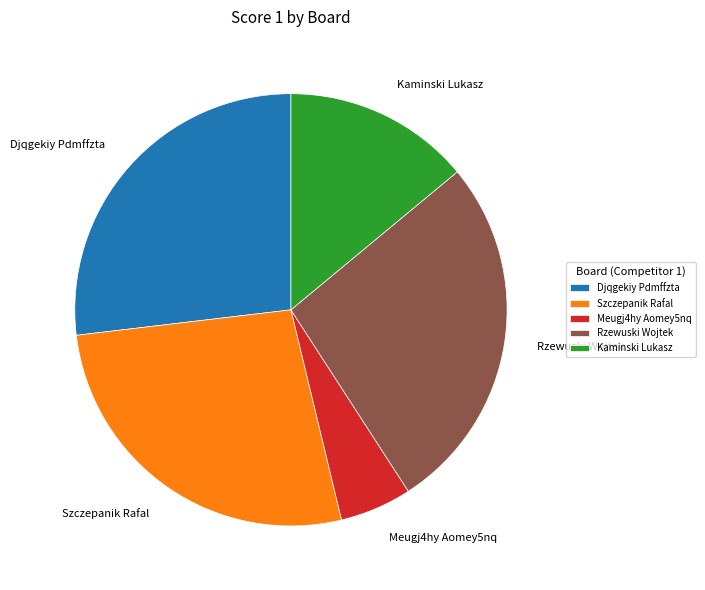

Which category has the smallest portion of the pie?

Meugj4hy Aomey5nq